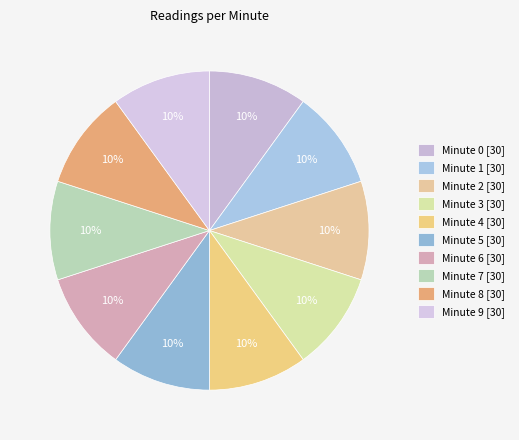

To the nearest percent, what is the difference between the largest and smallest slice percentages?

0%